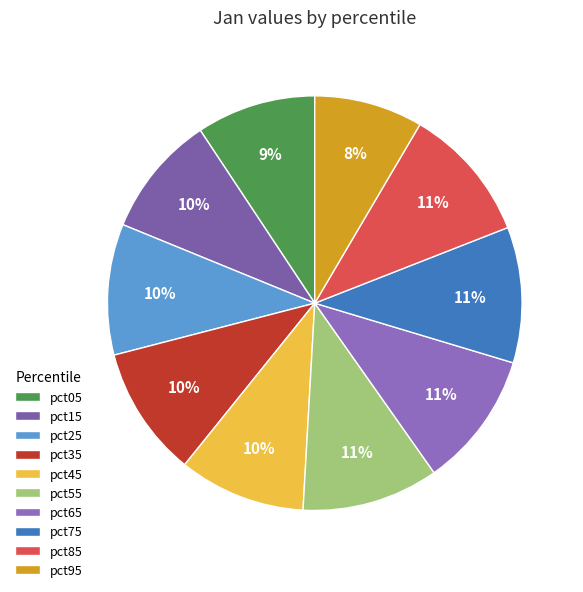

Rank the categories by value from highest to lowest.

pct55, pct75, pct65, pct85, pct25, pct35, pct45, pct15, pct05, pct95